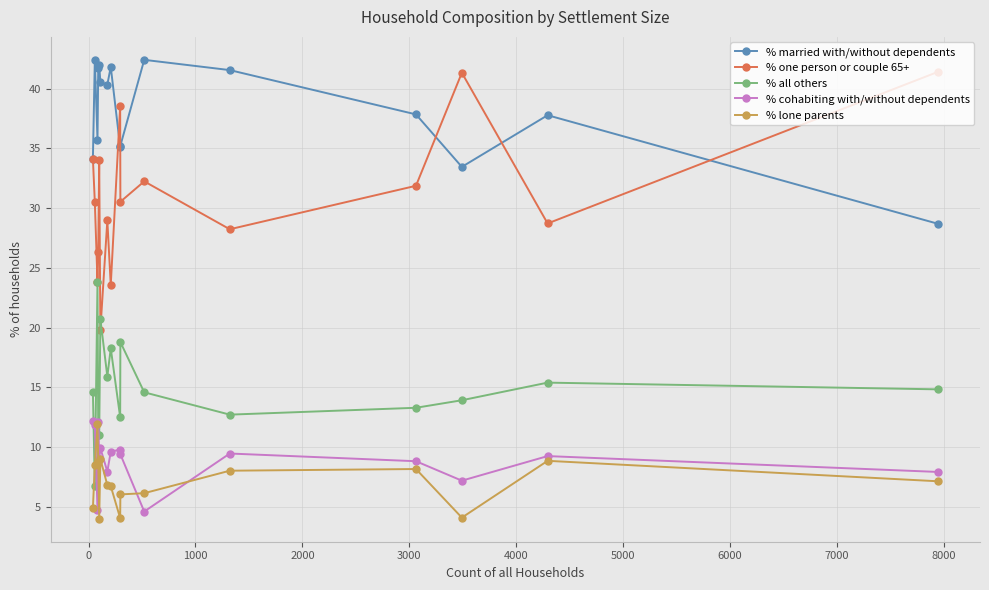

At how many categories does at least one series exceed 22?

16